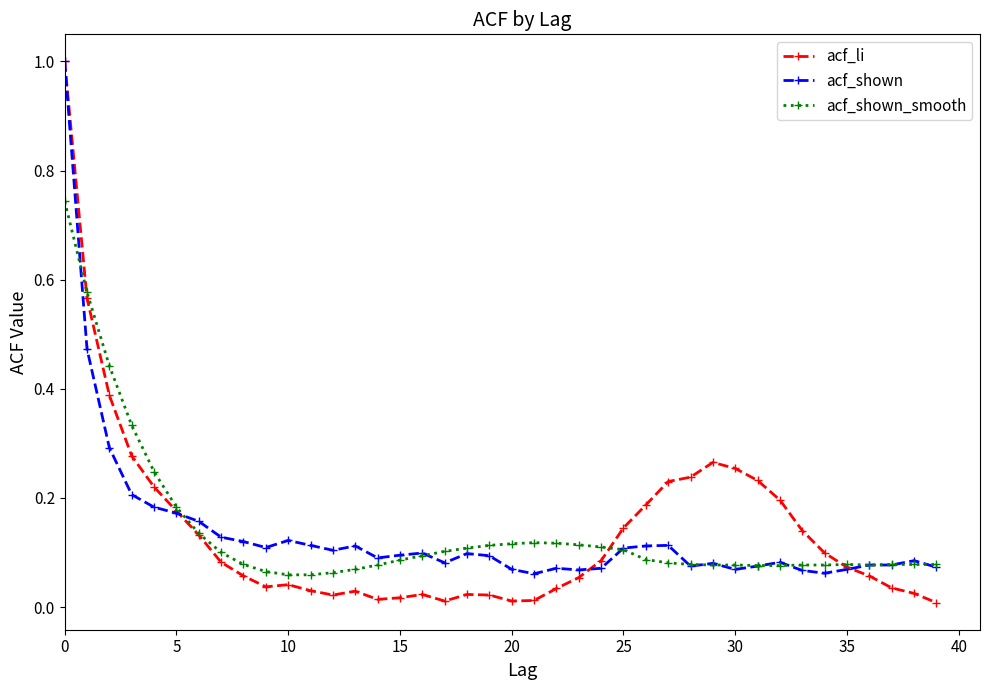

What are all the series names shown in the legend?

acf_li, acf_shown, acf_shown_smooth